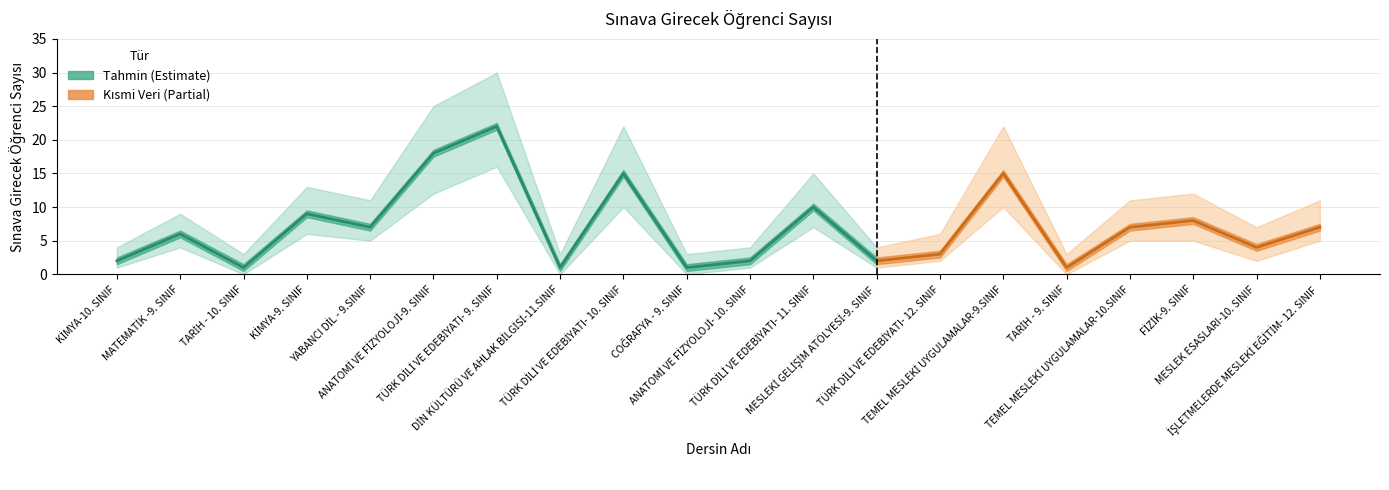

At which category does the data reach its first local valley?

TARİH - 10. SINIF